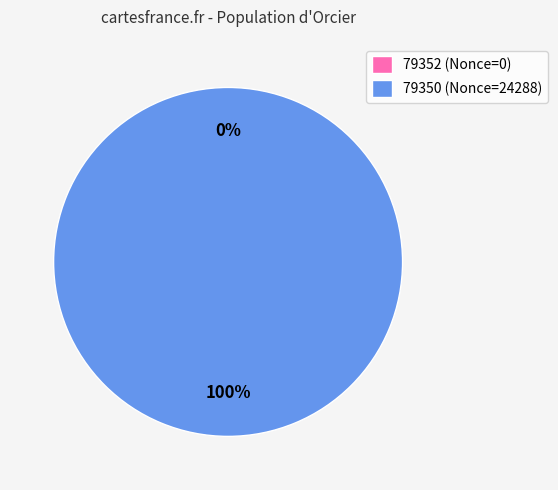

The 79350 slice represents 99% of the pie. True or false?

False